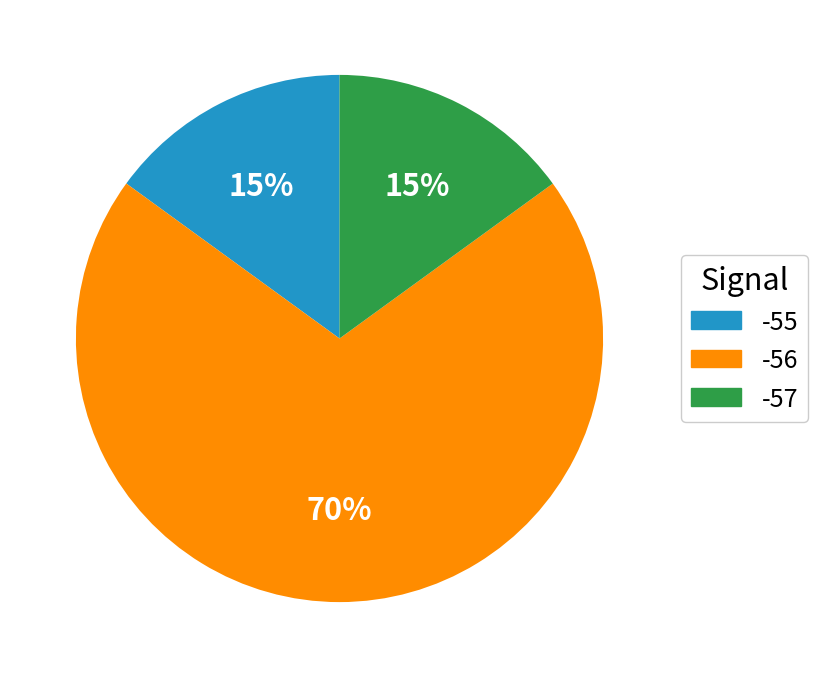

Is there a majority slice in this chart?

Yes